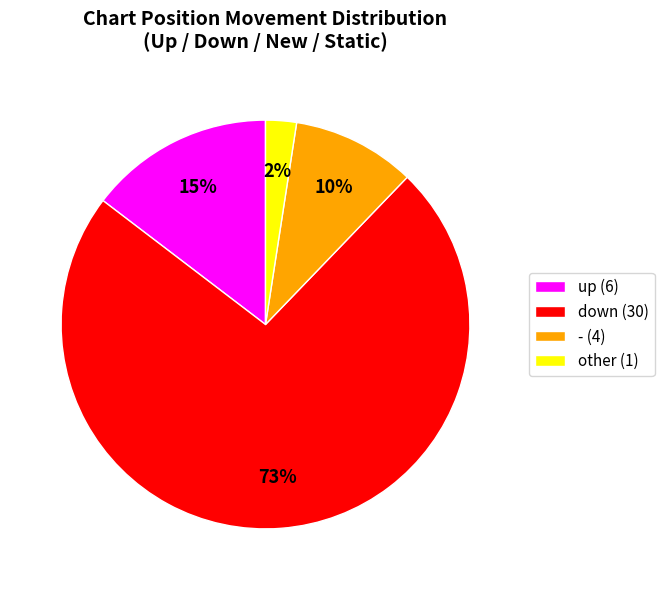

Is there a majority slice in this chart?

Yes